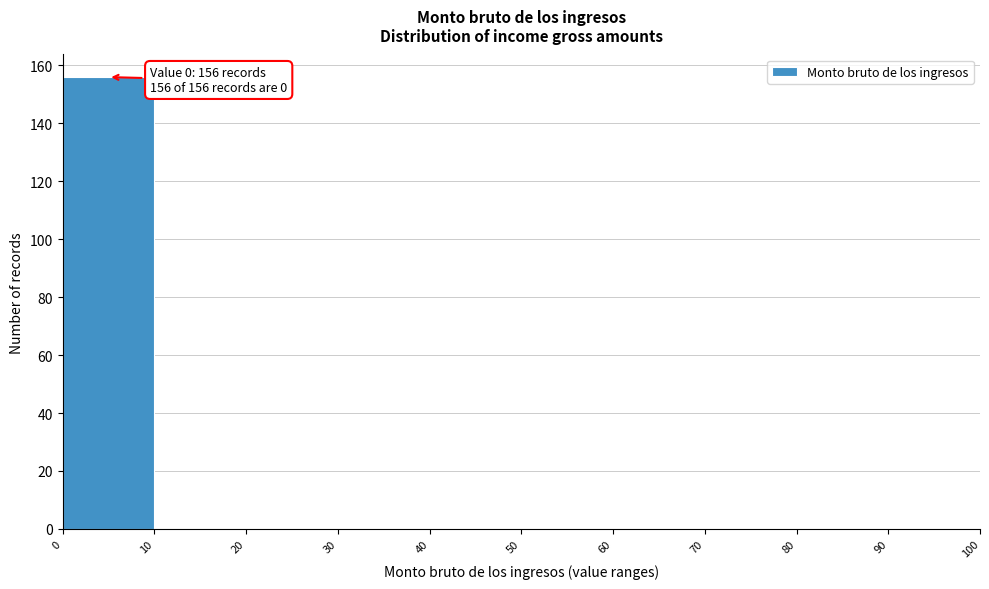

Which range on the x-axis has the tallest bar?

0 to 10